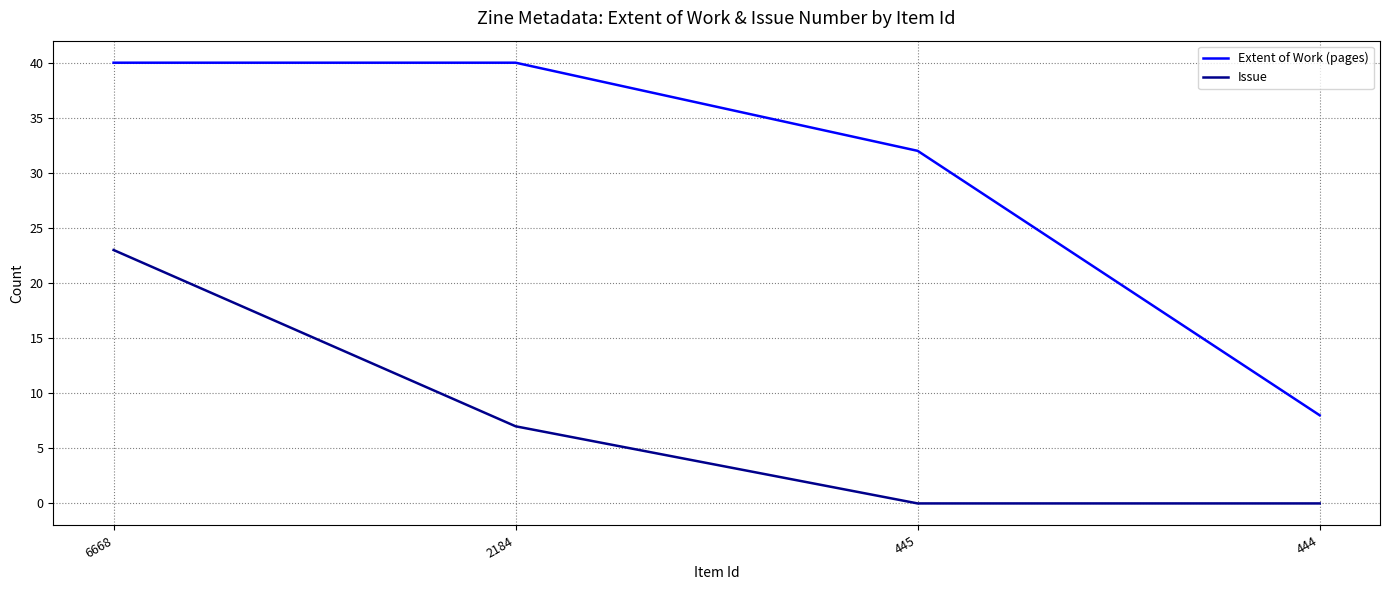

Is it true that Issue equals 9 at 2184?

False